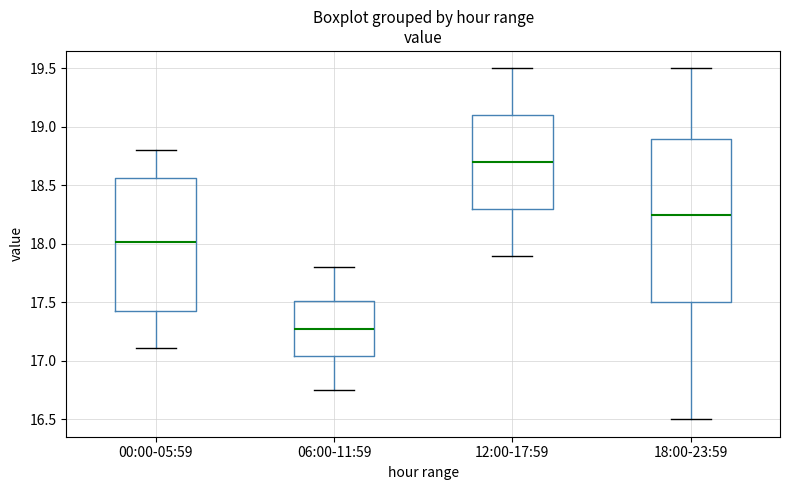

Which box's median line is the highest?

12:00-17:59